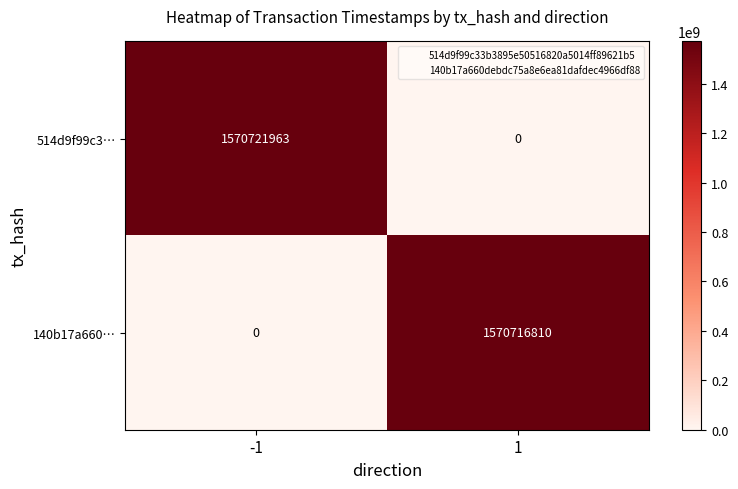

Which series has the largest range (max minus min)?

514d9f99c3…